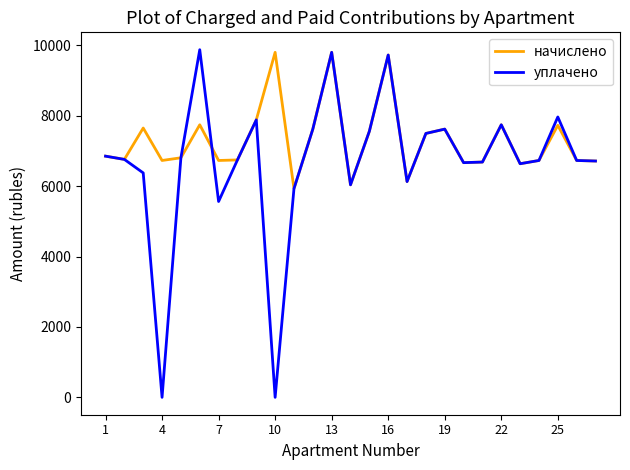

What is the greatest value displayed?

9873.7